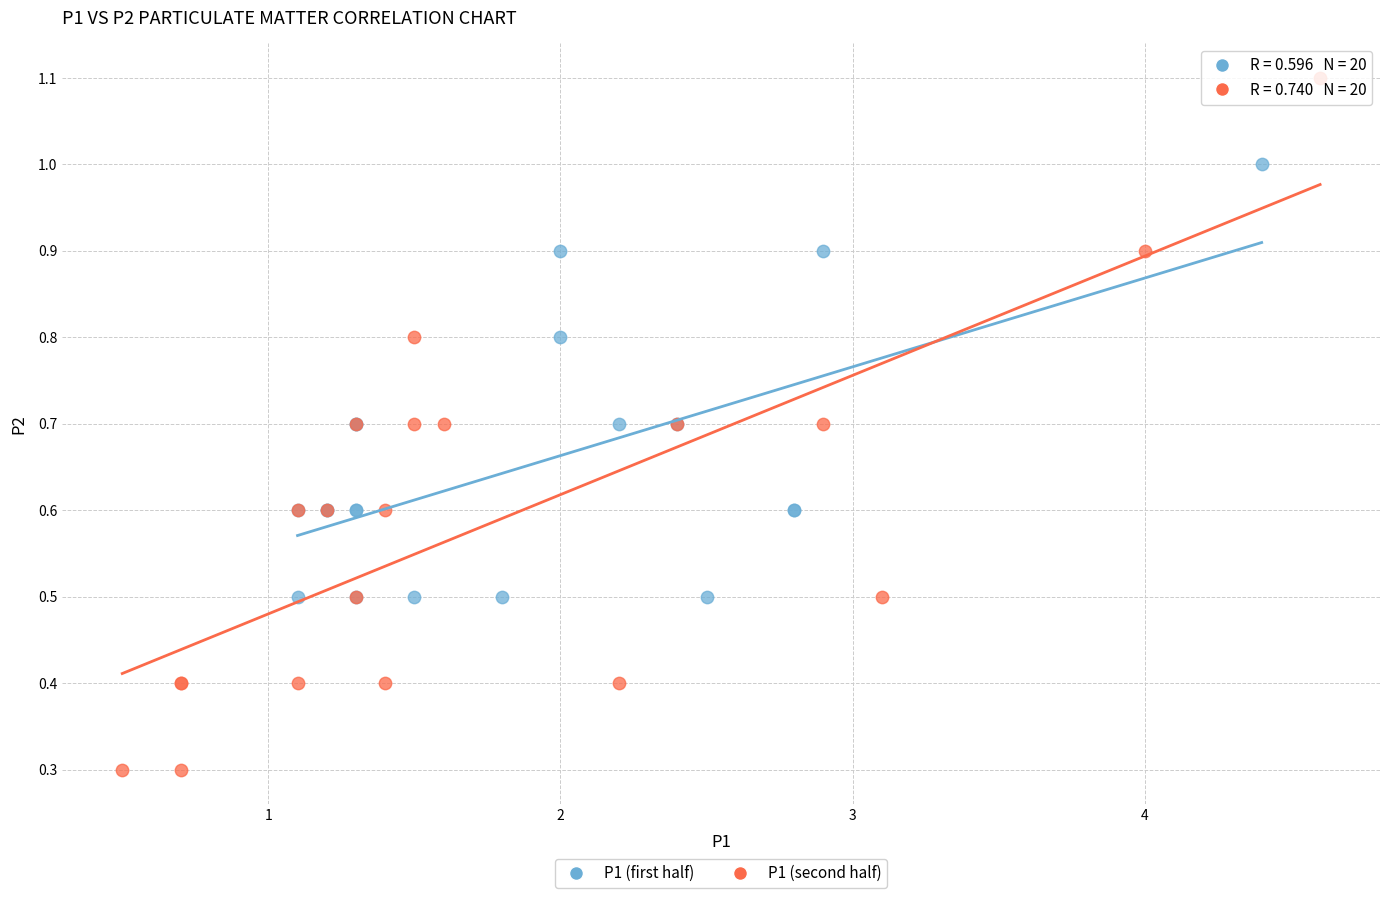

Which series has the widest spread of Y values?

P1 (second half)